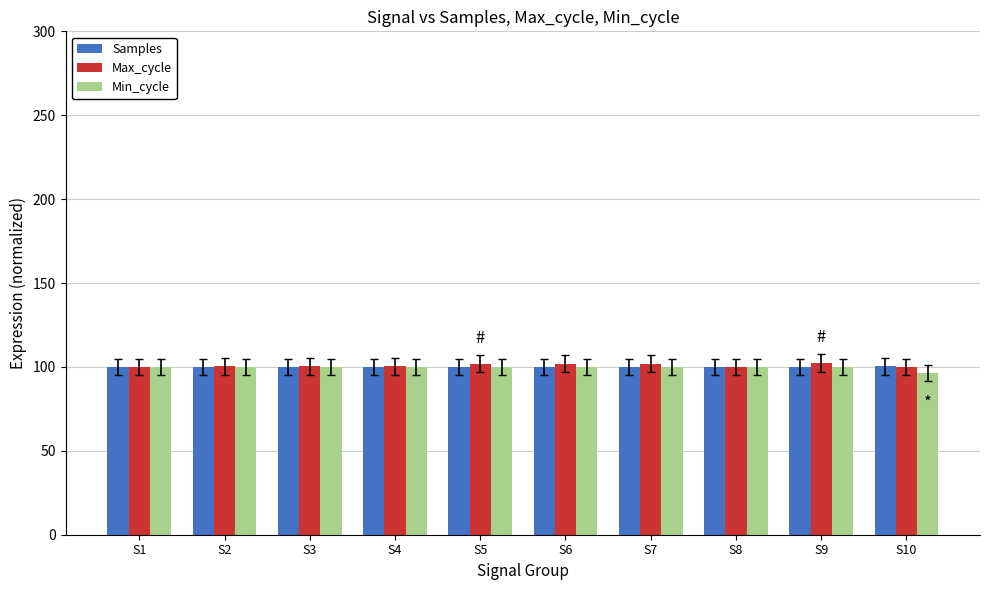

Read the Max_cycle value at S2.

100.5